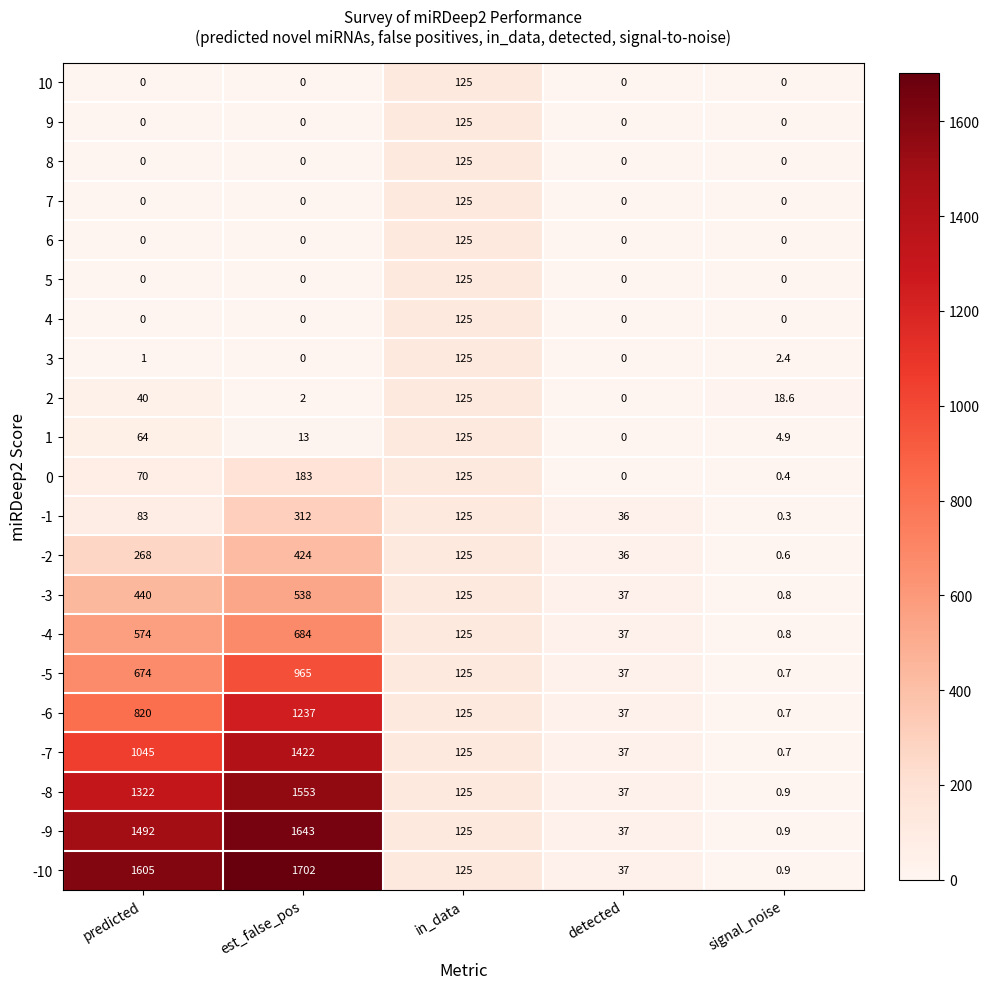

True or false: -1 has a value of 125.0 at in_data.

True